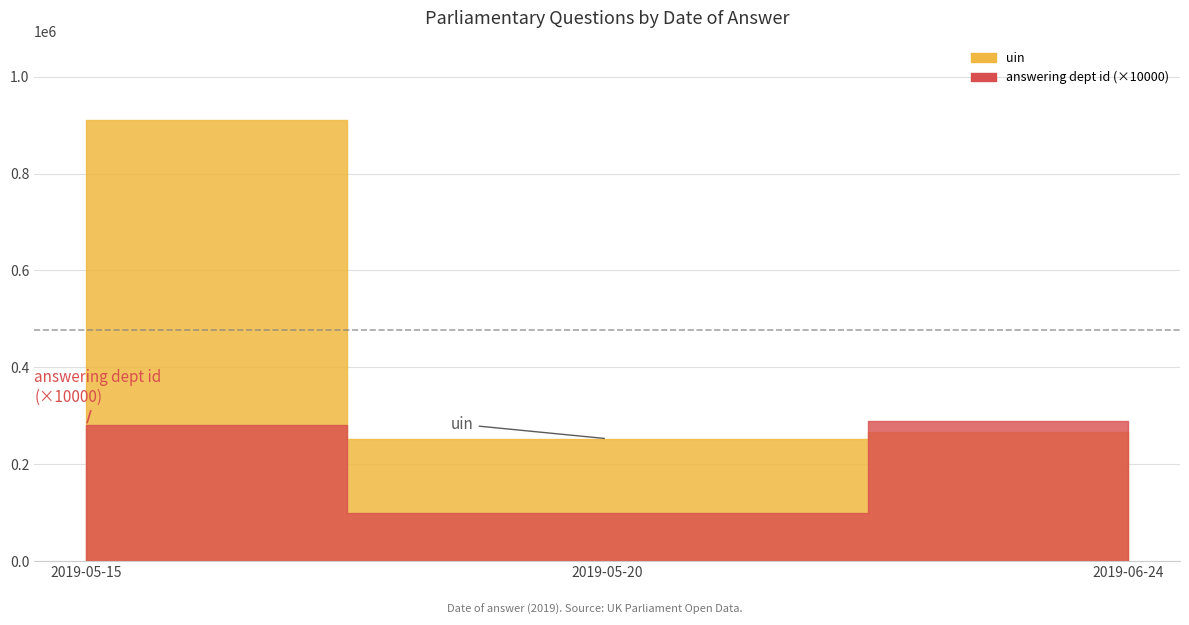

What is the value of the answering dept id point at the 3rd from the left?

29